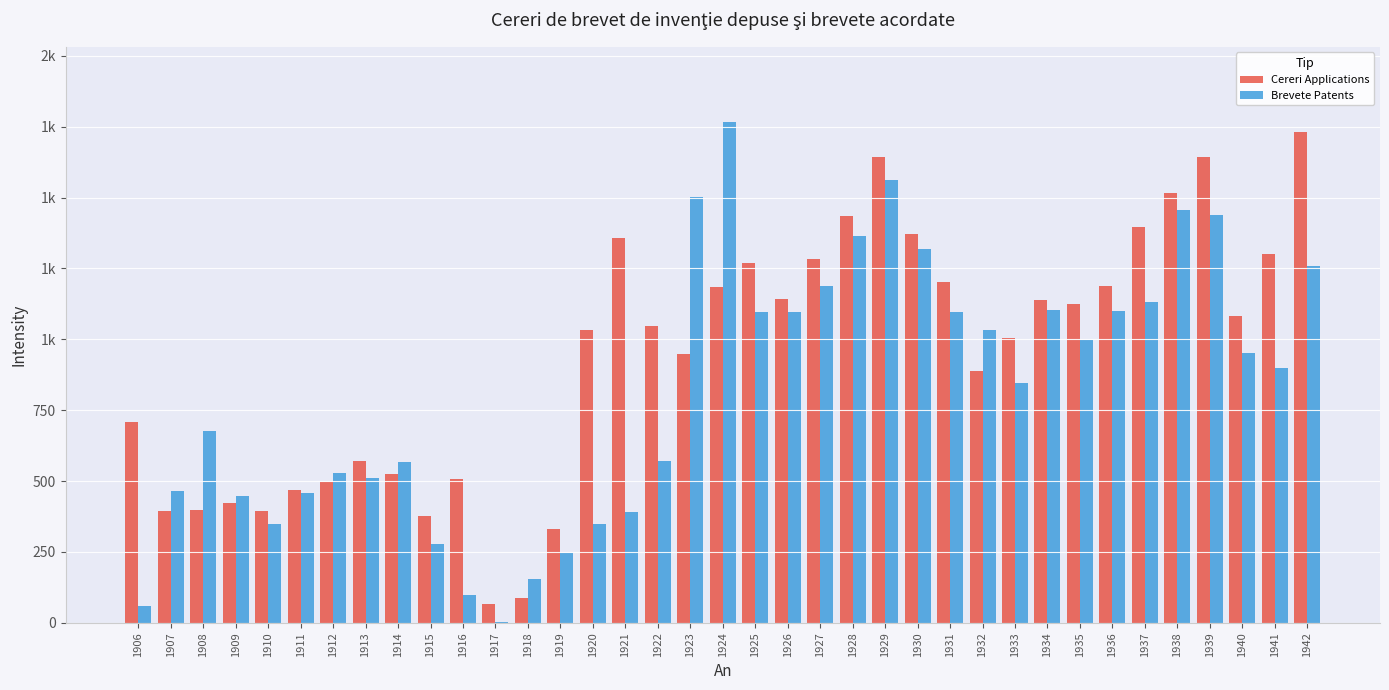

What are all the series names shown in the legend?

Cereri Applications, Brevete Patents